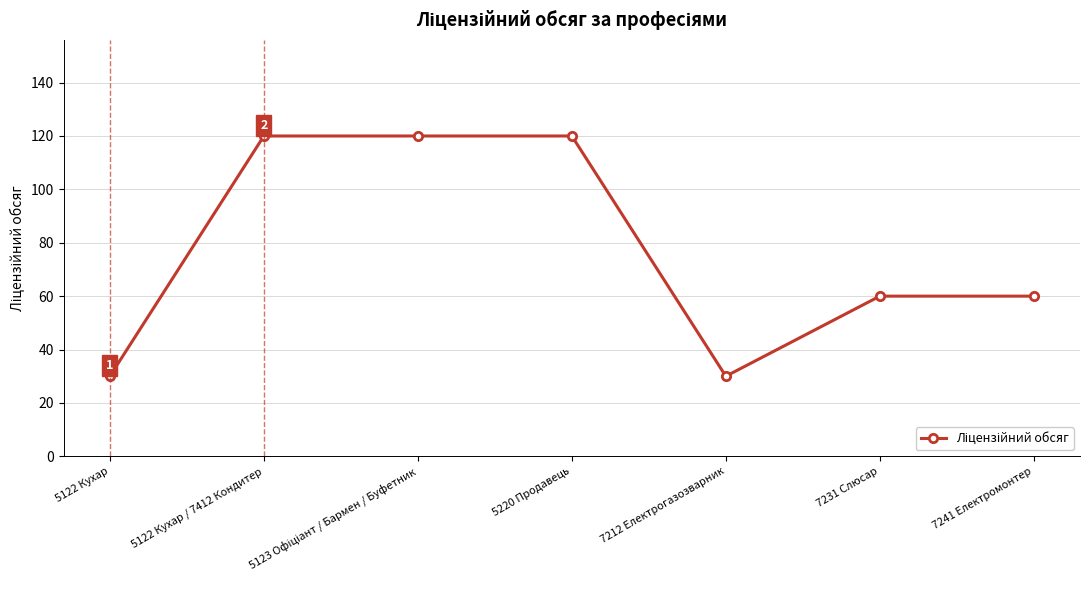

What is the label of the 1st point from the left?

5122 Кухар